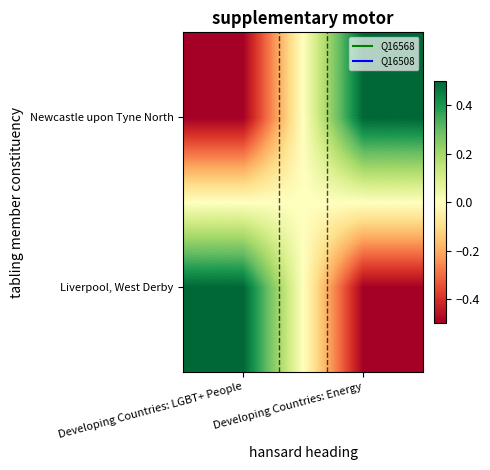

At which category does the chart reach its minimum across all series?

Developing Countries: Energy